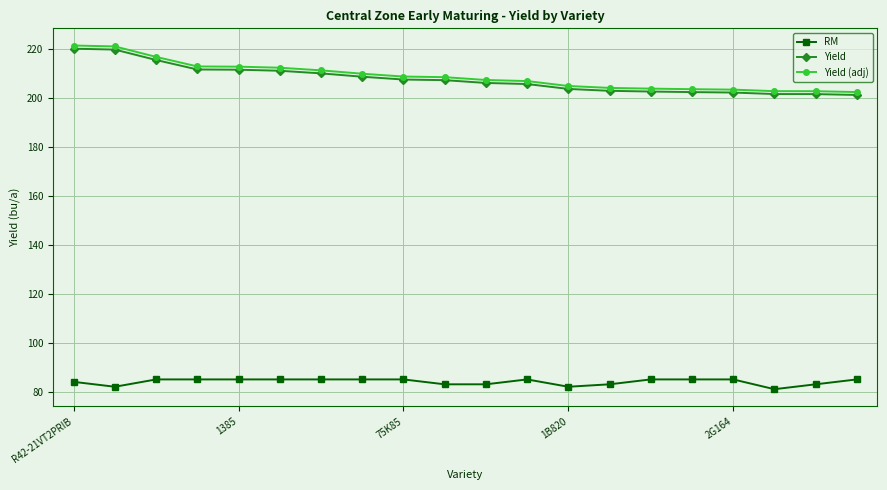

What is the smallest value displayed?

81.0